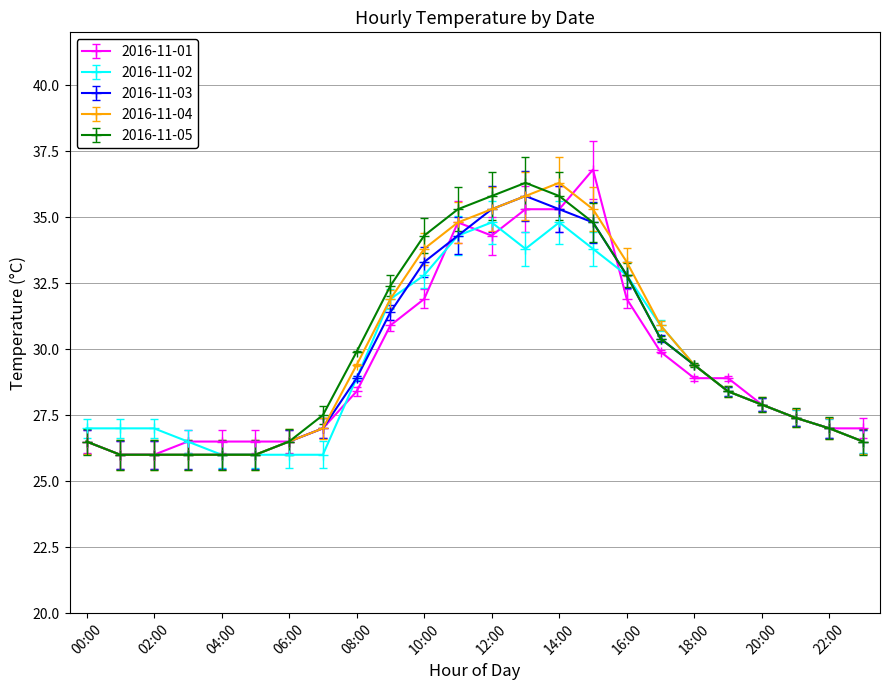

What is the smallest value displayed?

26.0